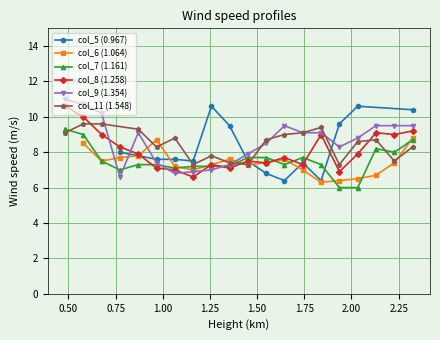

True or false: col_9 (1.354) has more than 0 points higher than both neighbors.

True